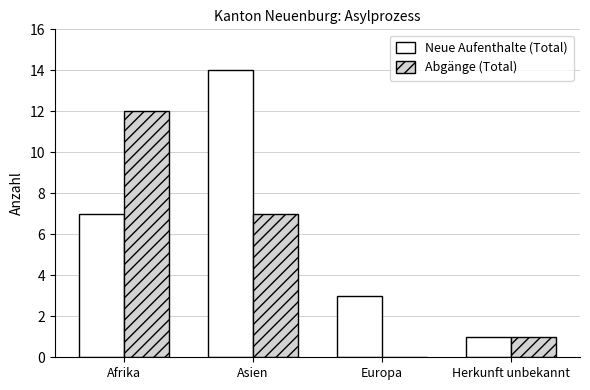

What is the greatest value displayed?

14